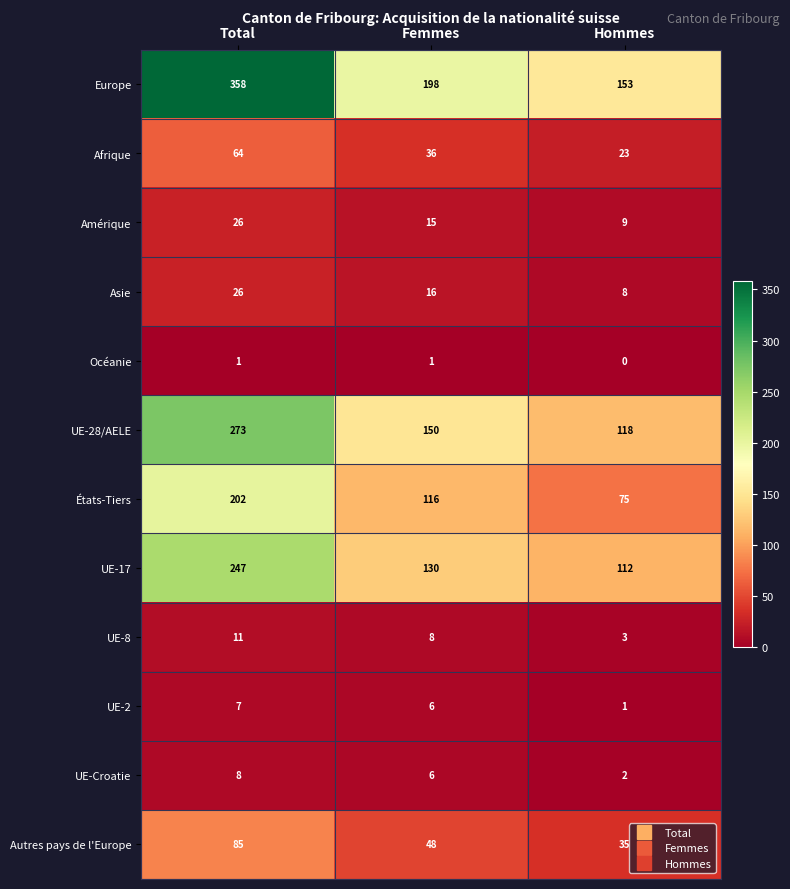

The value of Asie at Femmes is 16. True or false?

True